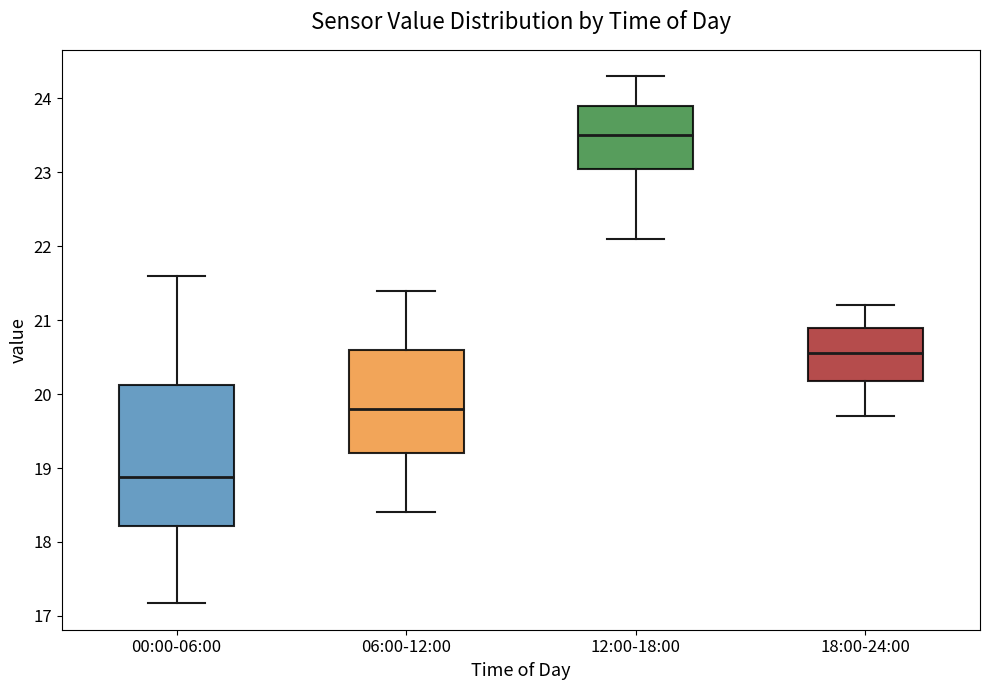

Reading left to right, transcribe this box plot: for each box, give where its median line is, the range the box spans, and where its two whiskers end, as read against the y-axis. The values are not printed on the chart, so give them approximately, as read against the axis.

00:00-06:00: median 18.9, box 18.2 to 20.1, whiskers 17.2 to 21.6
06:00-12:00: median 19.8, box 19.2 to 20.6, whiskers 18.4 to 21.4
12:00-18:00: median 23.5, box 23.1 to 23.9, whiskers 22.1 to 24.3
18:00-24:00: median 20.6, box 20.2 to 20.9, whiskers 19.7 to 21.2